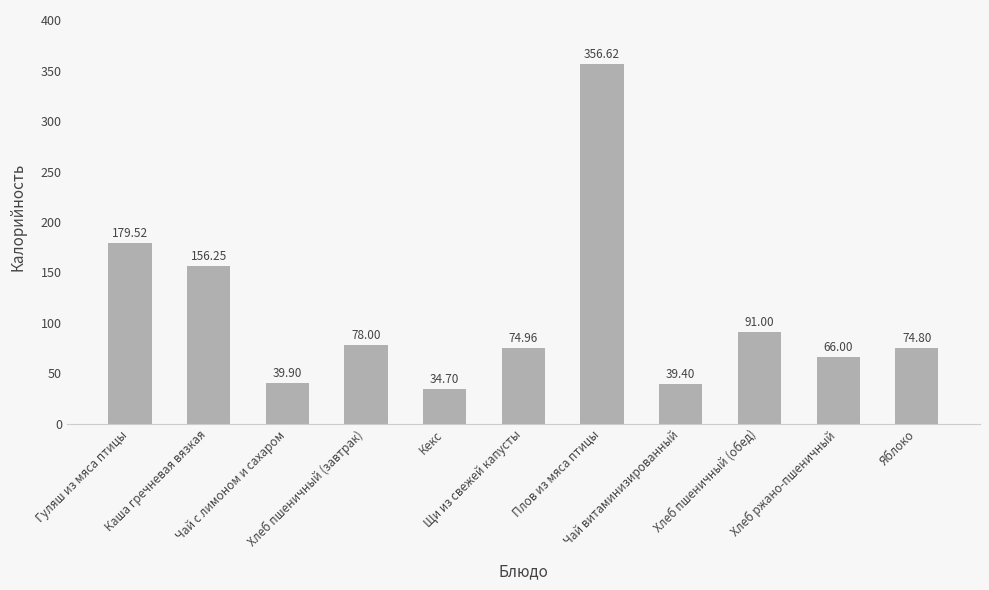

Which has a higher value, Чай с лимоном и сахаром or Кекс?

Чай с лимоном и сахаром